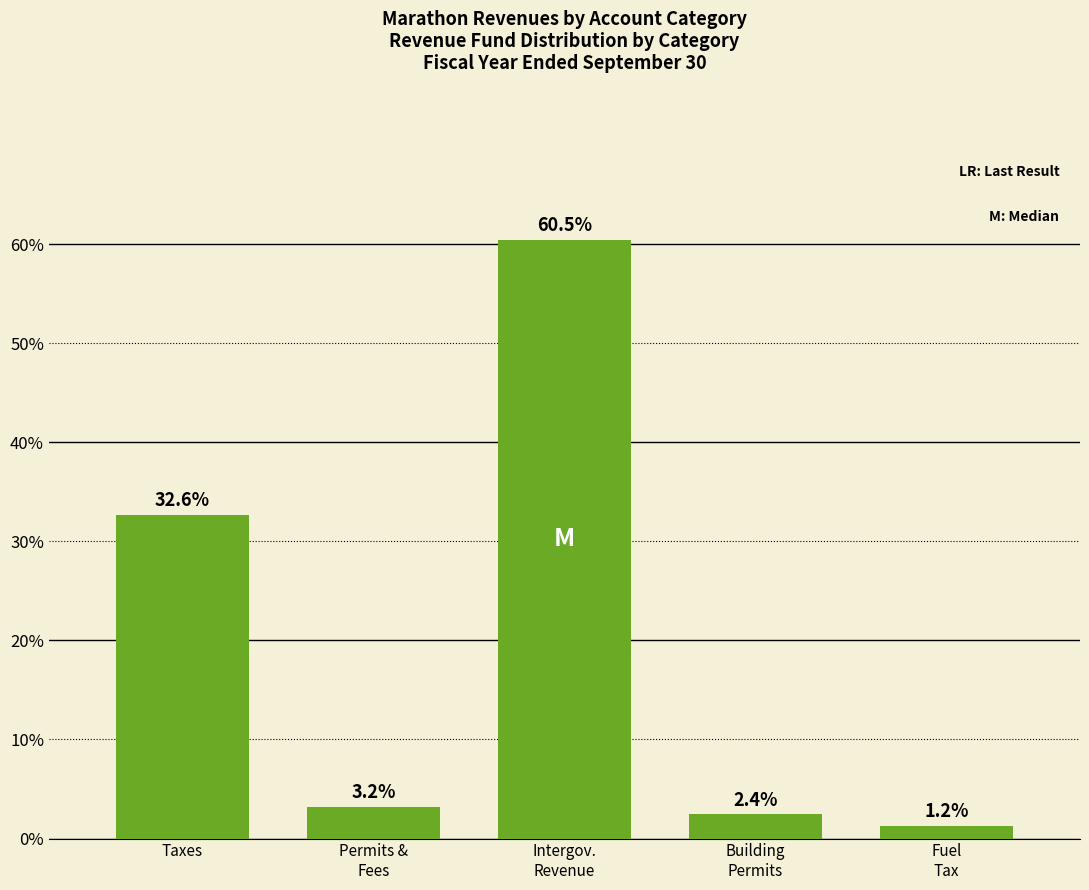

The chart shows a value of 3.2 at Permits &
Fees. True or false?

True